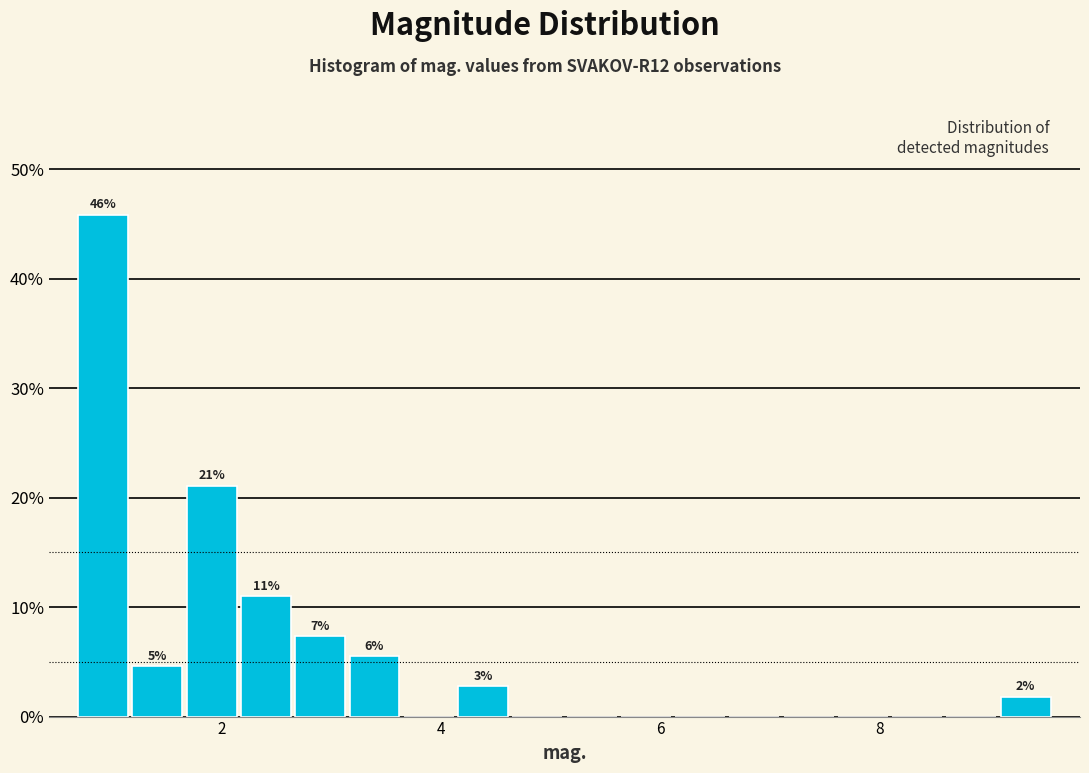

Read against the x-axis, roughly where is the centre of the tallest bar?

1.0